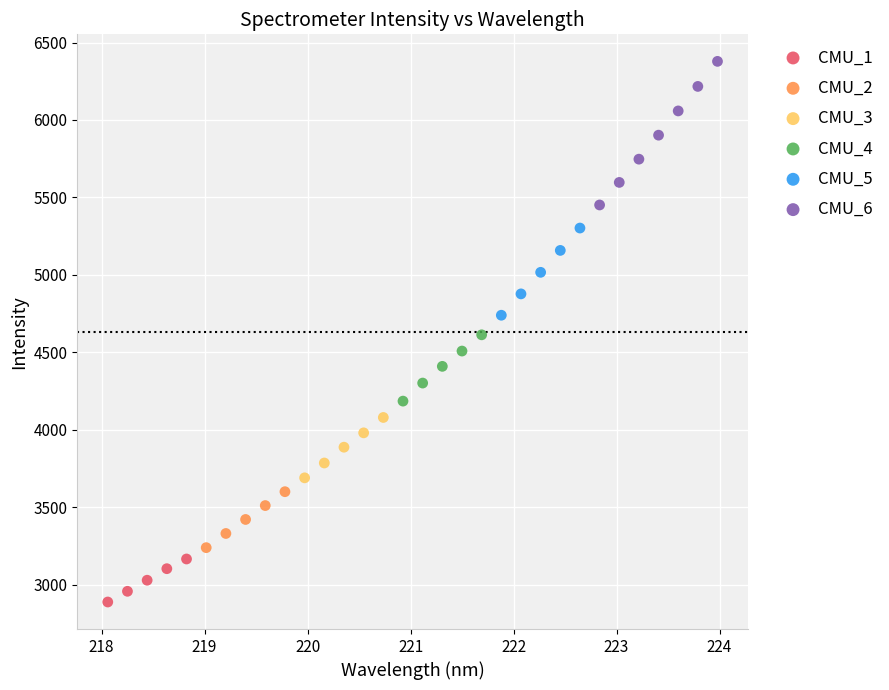

Which series contains the highest Y value?

CMU_6